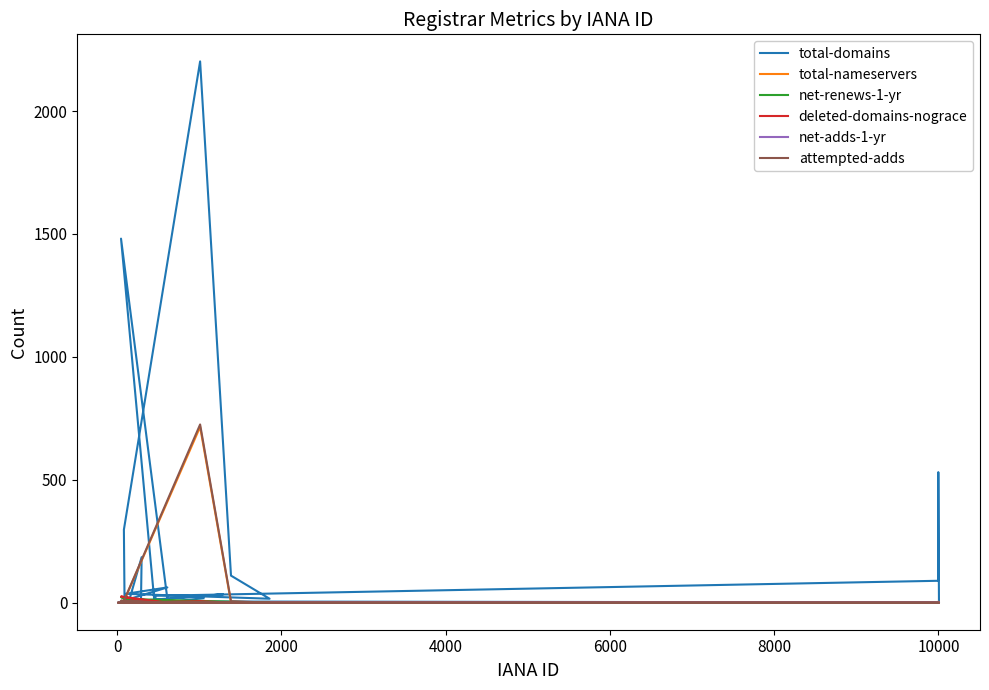

True or false: total-nameservers has more than 1 interior local peaks.

True